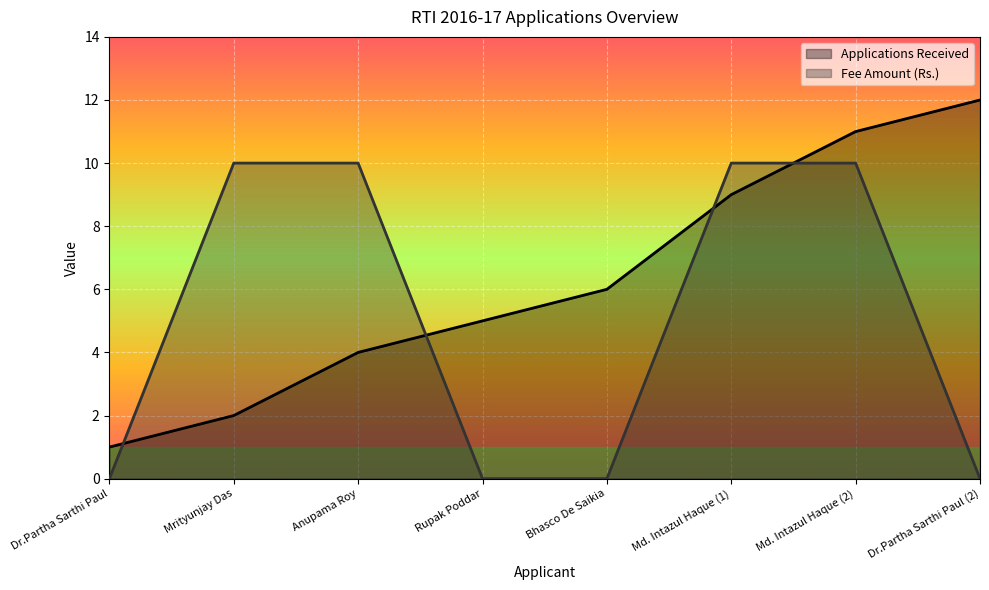

How many data points in Applications Received are less than 6?

4